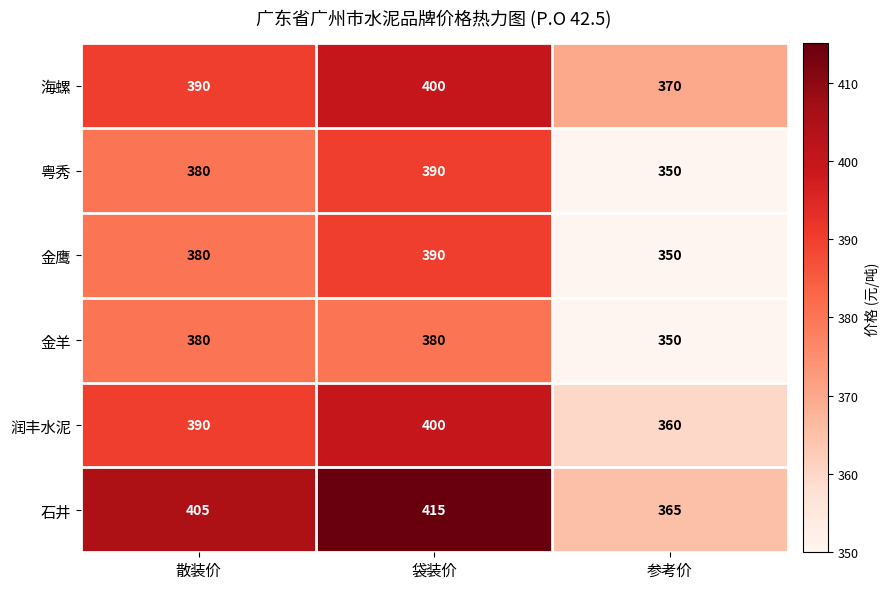

What value does the 海螺 series have at 散装价?

390